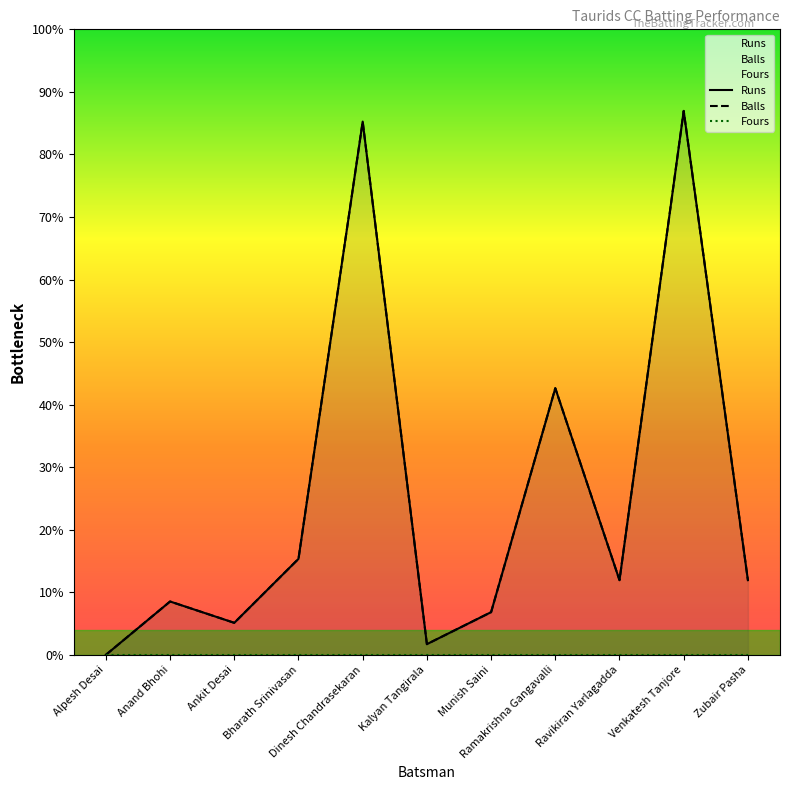

Which has a higher value, Anand Bhohi or Ankit Desai?

Anand Bhohi